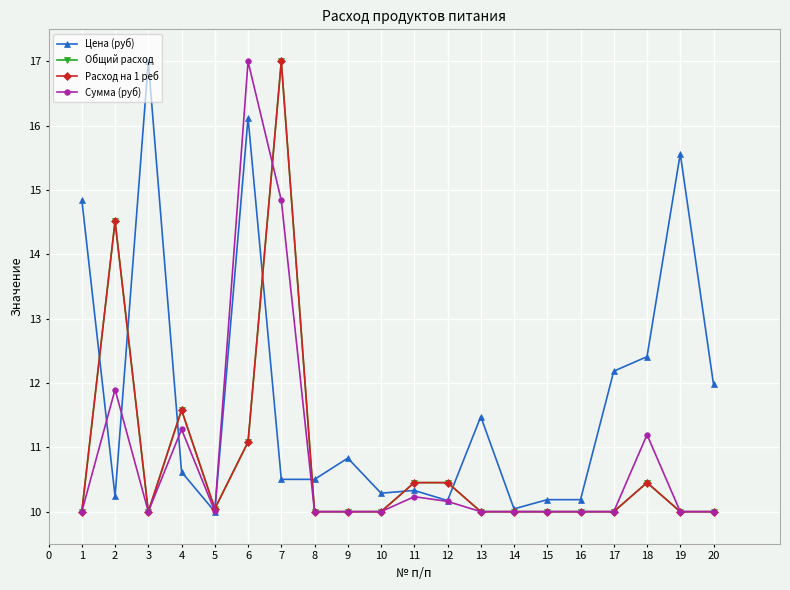

How many lines are shown in the chart?

4